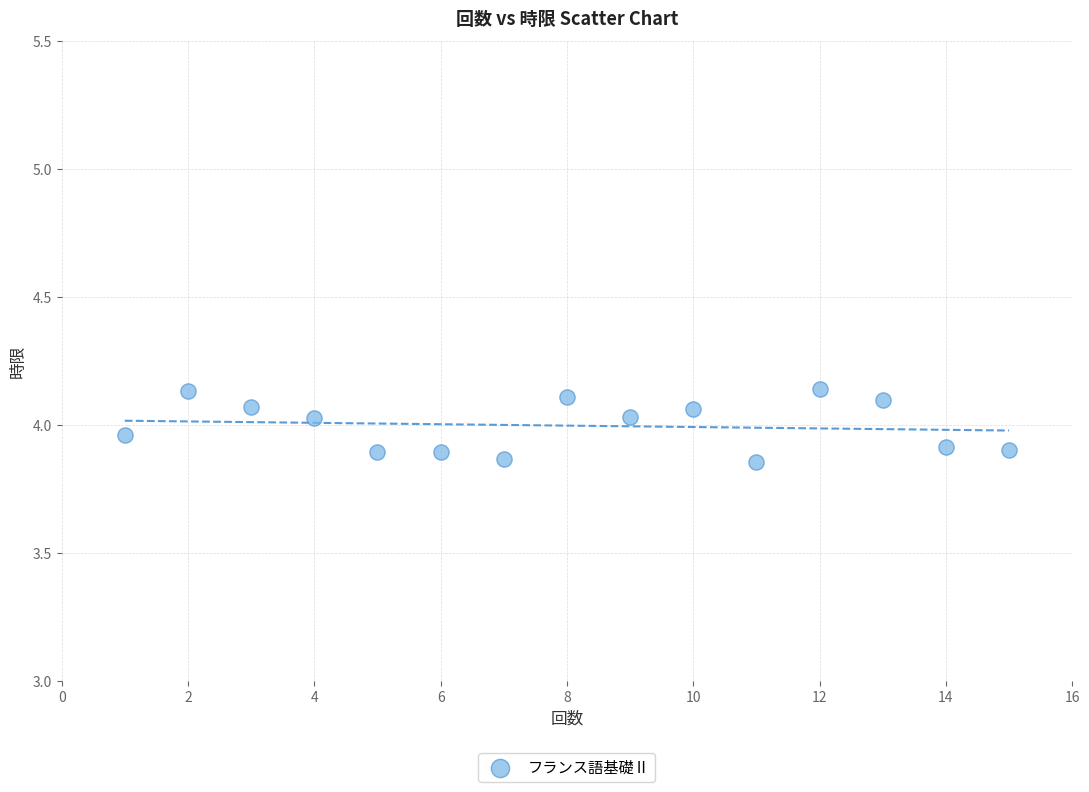

What is the range of Y values (max minus min)?

0.3